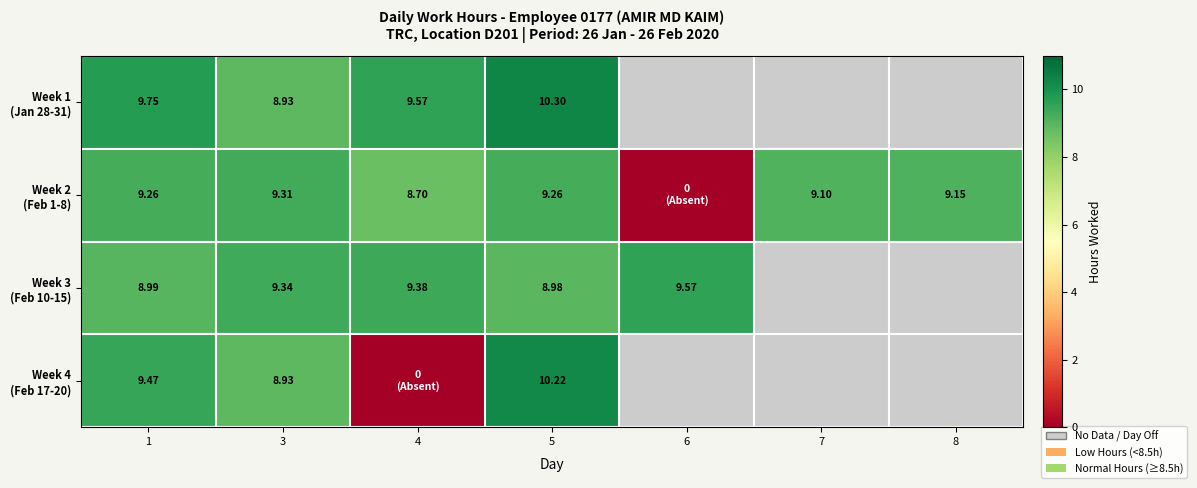

Rank the series at 3 from highest to lowest value.

Week 3 (Feb 10-15), Week 2 (Feb 1-8), Week 1 (Jan 28-31), Week 4 (Feb 17-20)